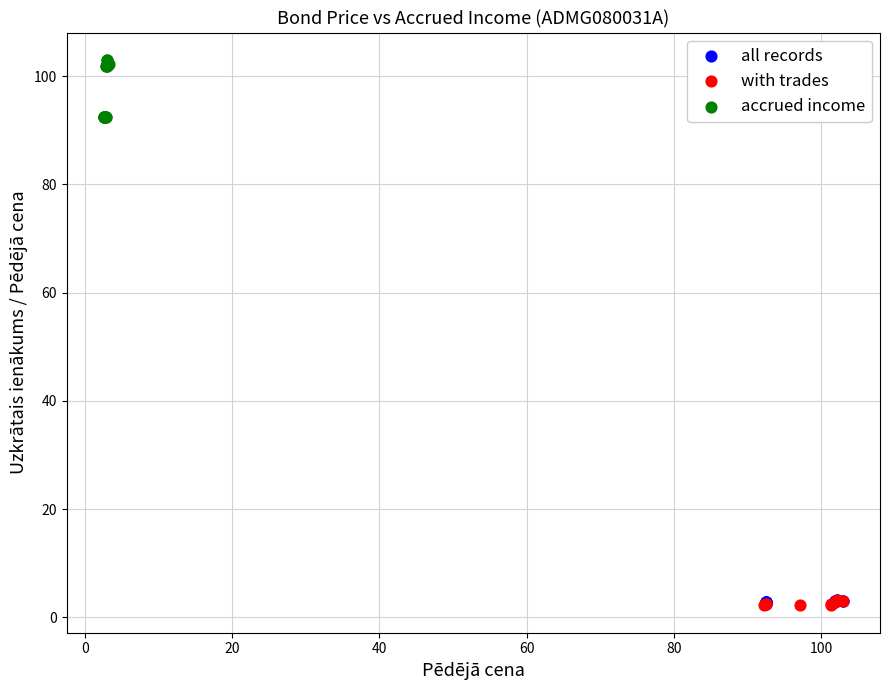

Which series reaches the maximum Y coordinate?

accrued income